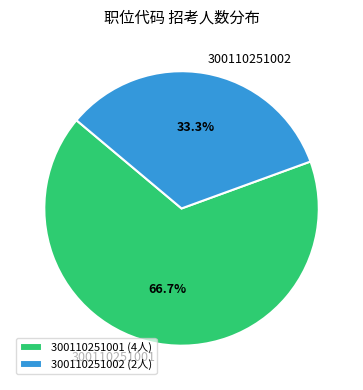

Which slice is the largest?

300110251001